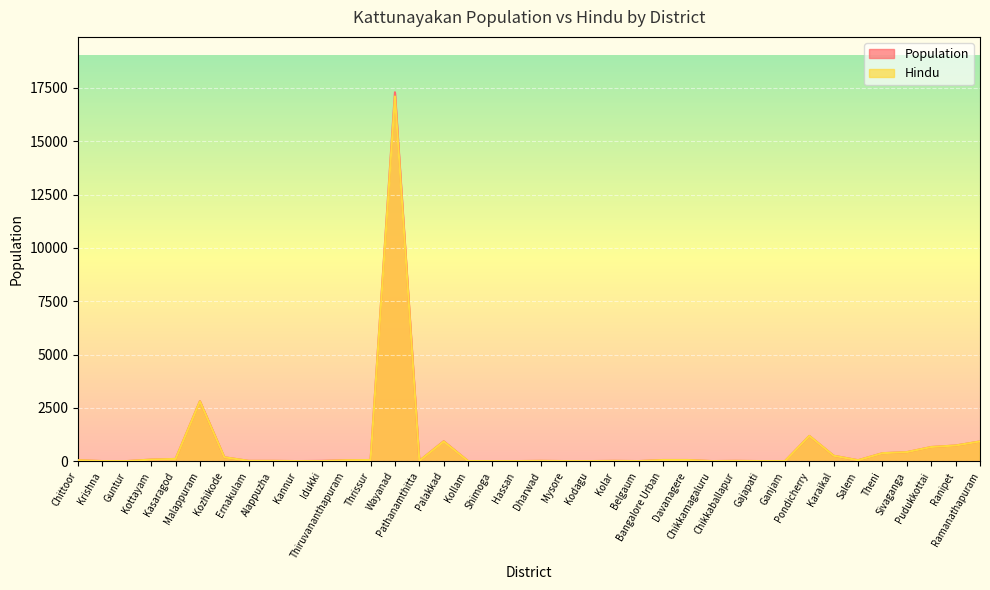

Reading left to right, extract all data points from this chart.

Hindu: 50	10	10	80	110	2810	190	20	20	10	10	50	60	17100	20	930	10	10	10	20	10	10	20	10	60	60	10	20	10	10	1190	260	50	380	430	670	740	930
Population: 50	10	10	80	110	2820	190	20	20	10	20	50	60	17300	20	940	10	10	10	20	10	10	20	10	60	60	10	20	10	10	1190	260	50	380	430	670	740	930